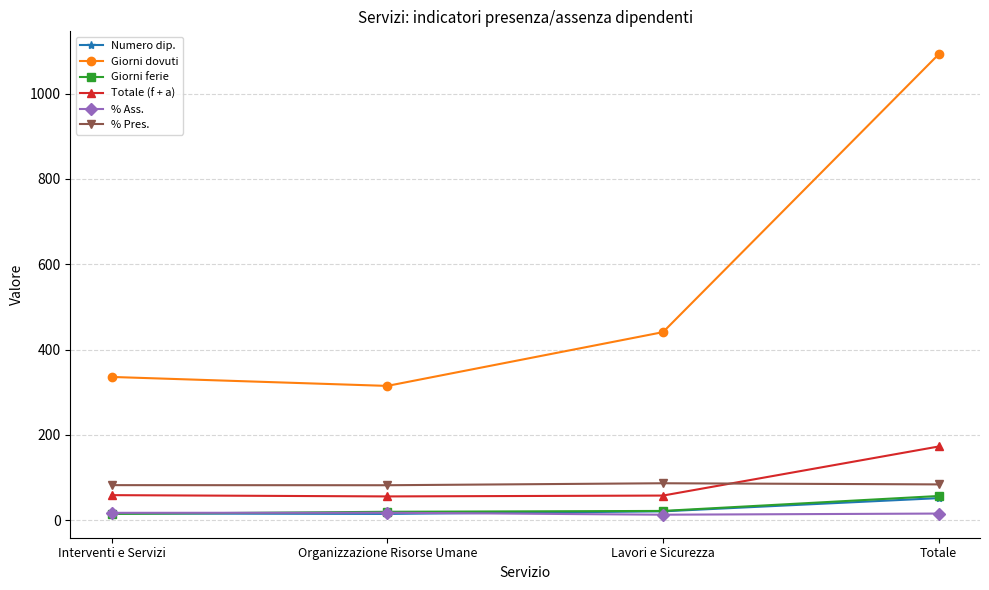

Which series changed the most between Lavori e Sicurezza and Totale?

Giorni dovuti